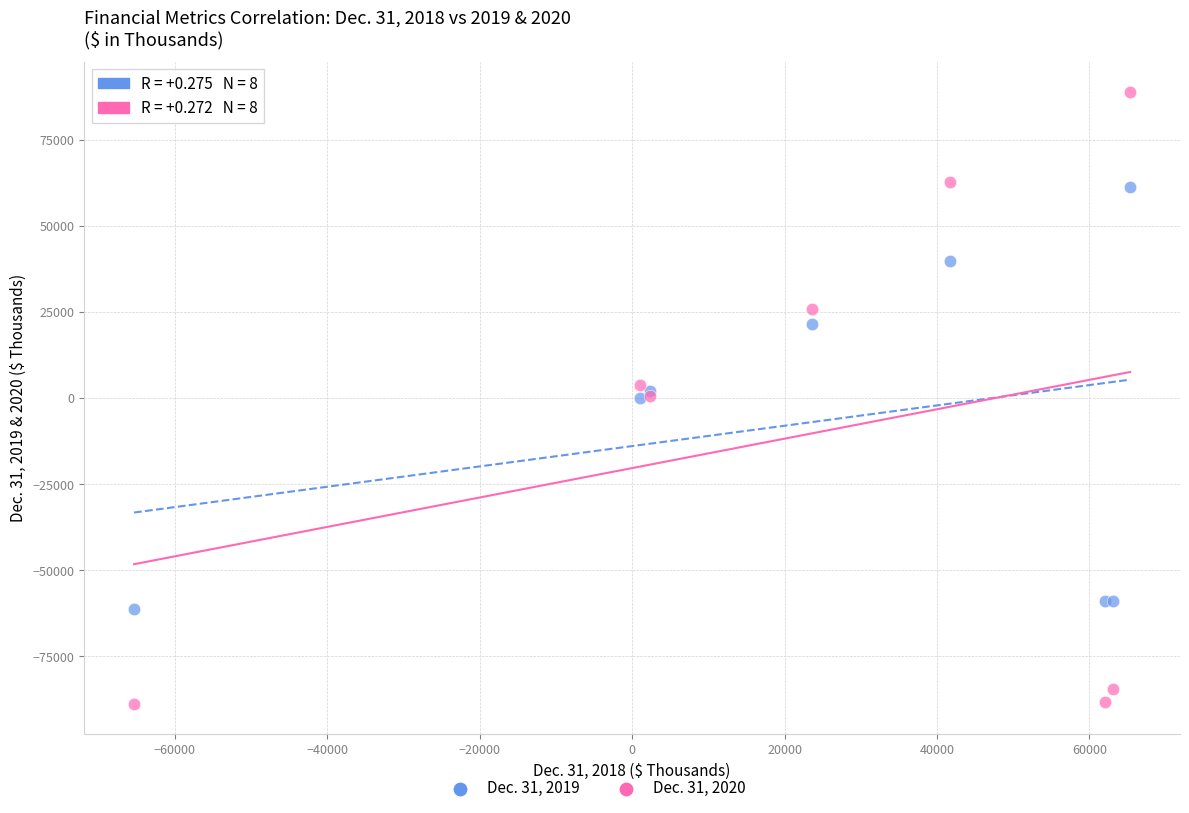

What is the X range (max minus min) for the scatter plot?

130698